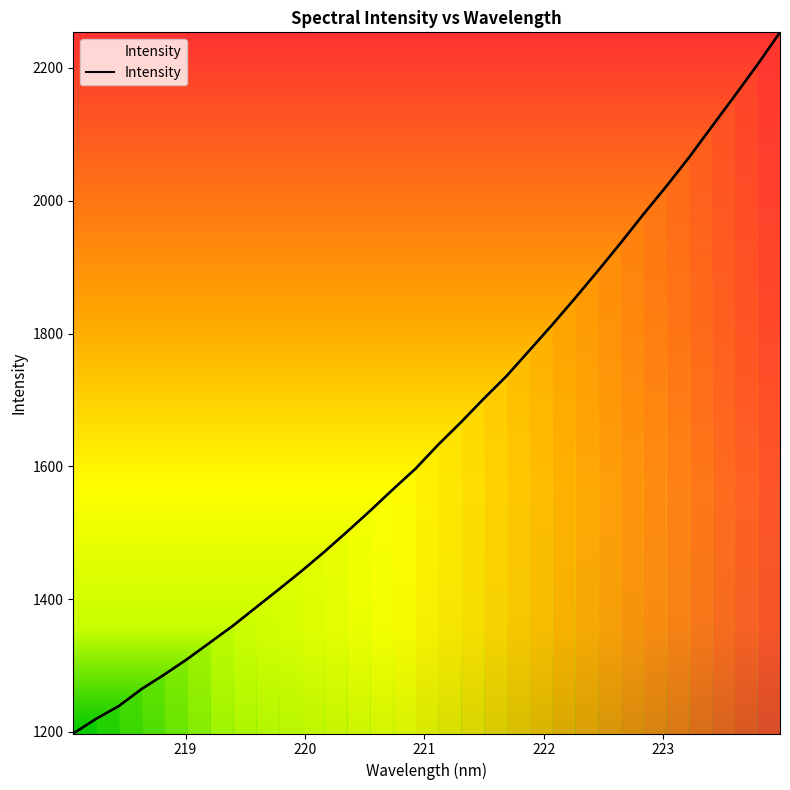

Is it true that the value at 14 is 2097.5?

False